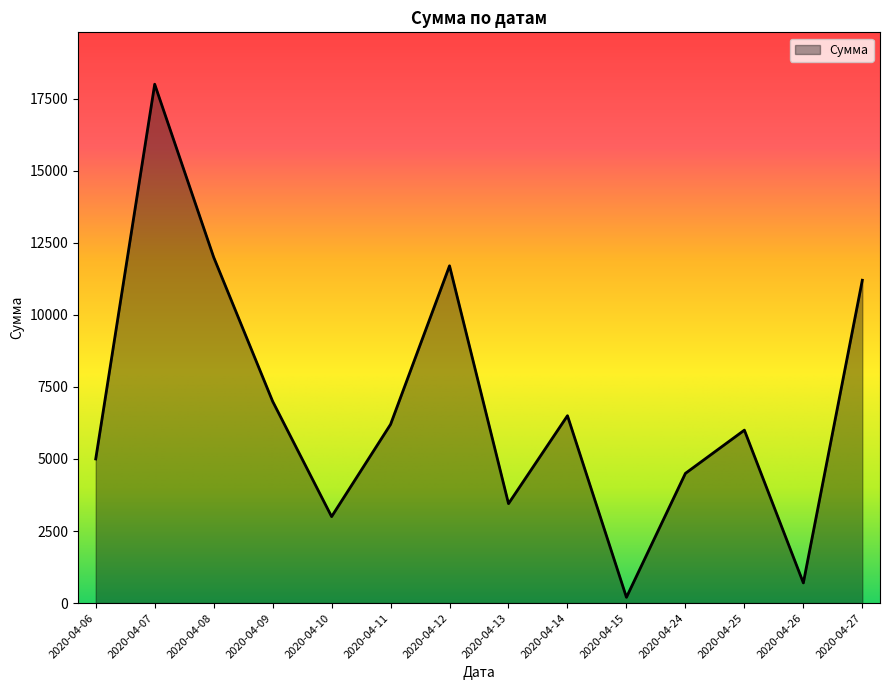

What is the difference between the values at 2020-04-07 and 2020-04-11?

11800